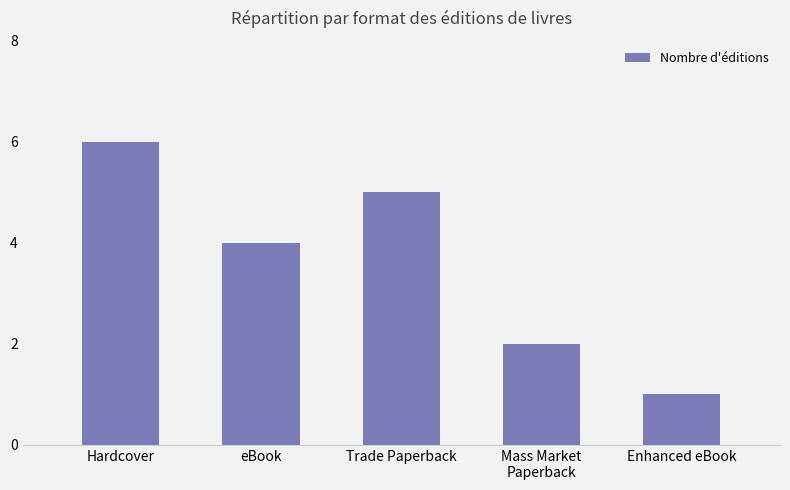

What is the difference between the maximum and second lowest values?

4